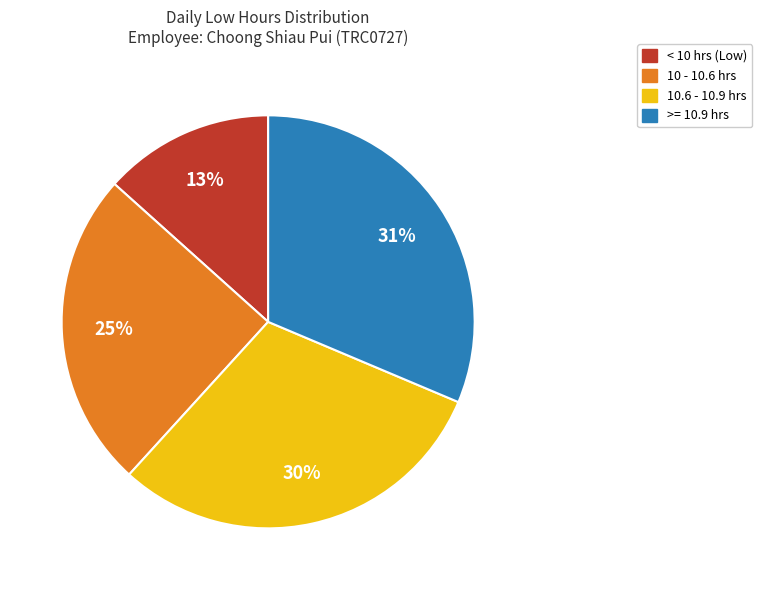

To the nearest percent, what is the difference between the largest and smallest slice percentages?

18%